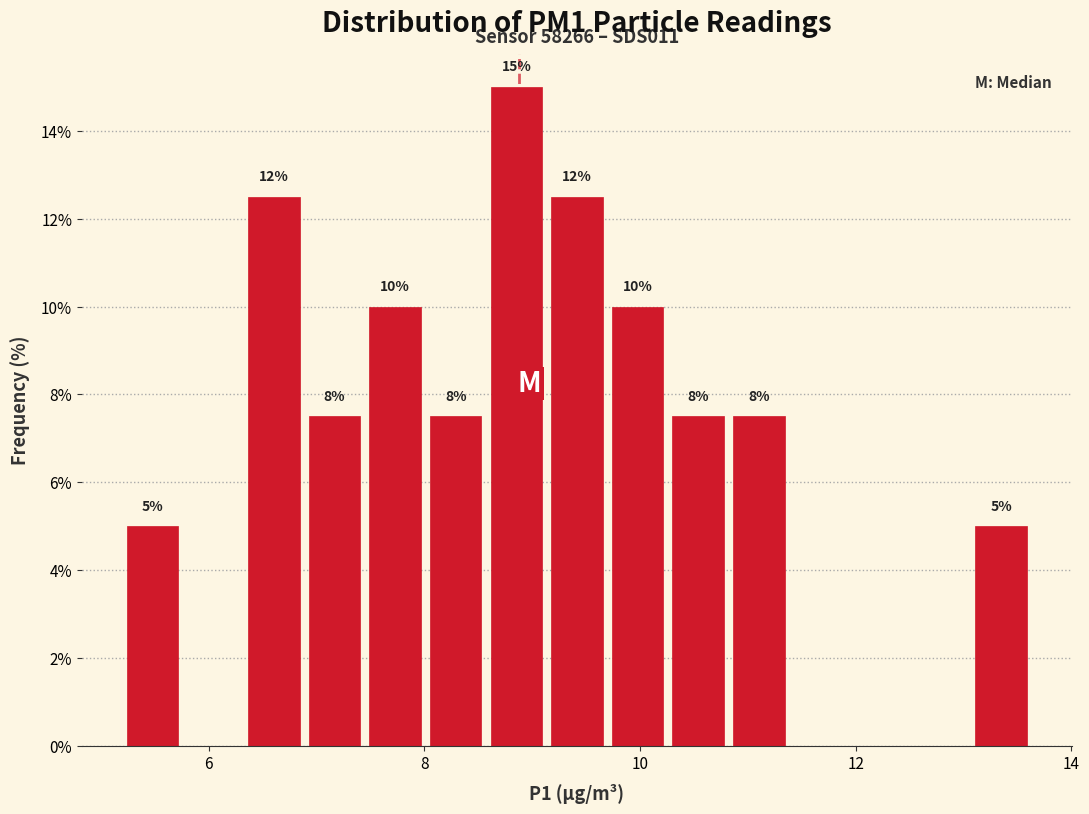

Read against the x-axis, roughly where is the centre of the tallest bar?

8.8